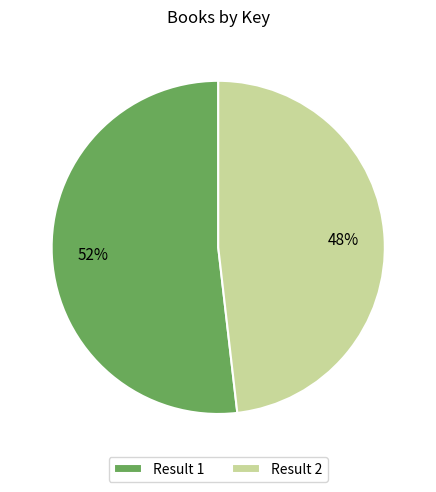

To the nearest percent, what percentage of the pie is Result 1?

52%